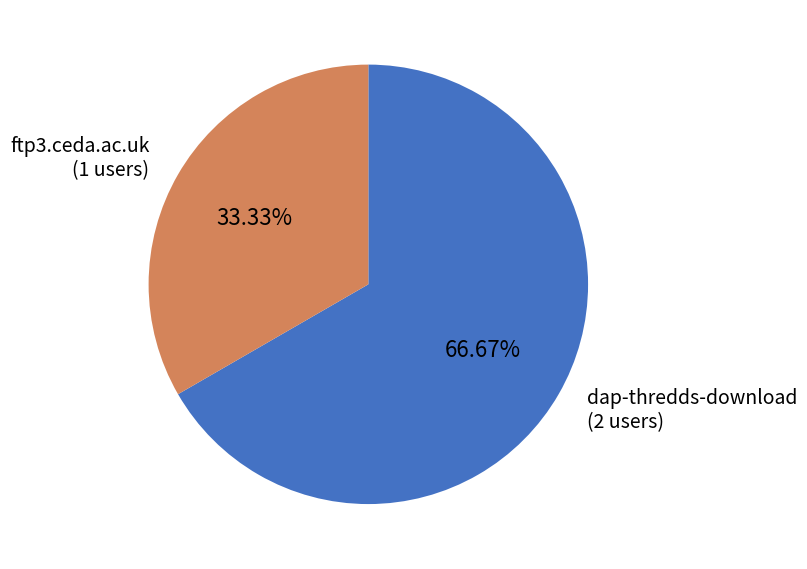

What is the ratio of the value at ftp3.ceda.ac.uk to the value at dap-thredds-download?

0.5